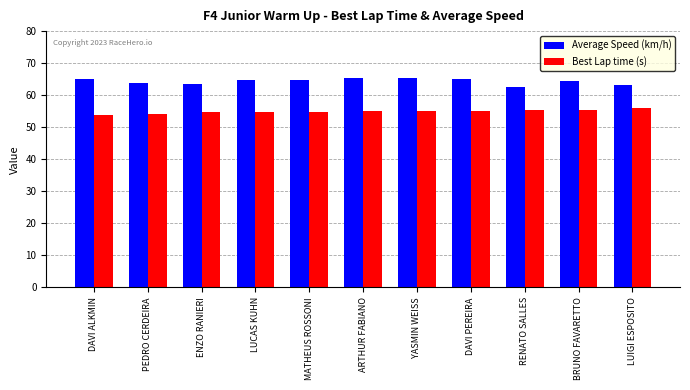

True or false: Average Speed (km/h) has a value of 65.0 at DAVI PEREIRA.

True